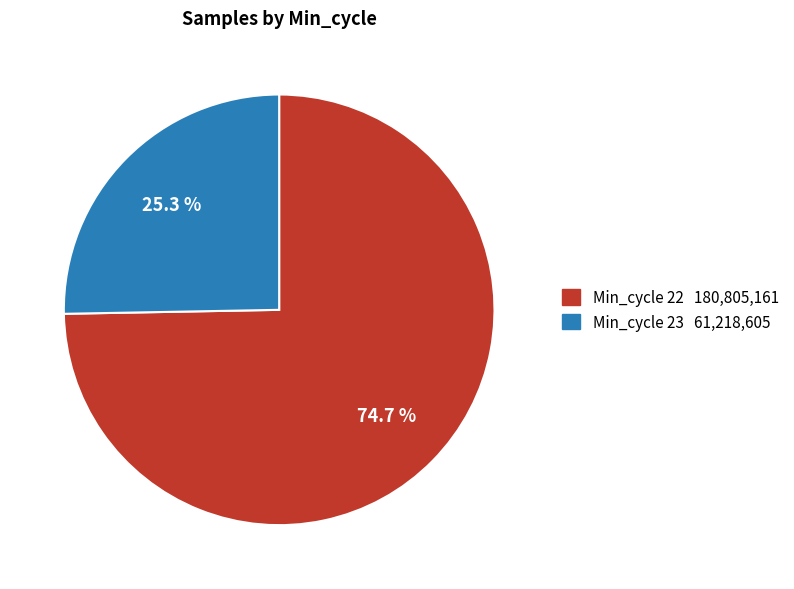

Does any single category account for the majority?

Yes